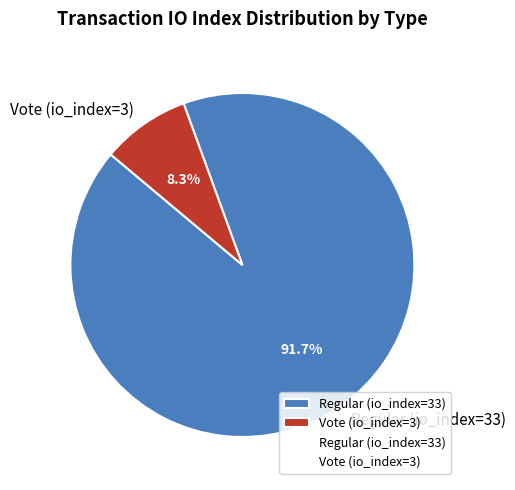

Do Vote (io_index=3) and Regular (io_index=33) together represent more than half of the pie?

Yes